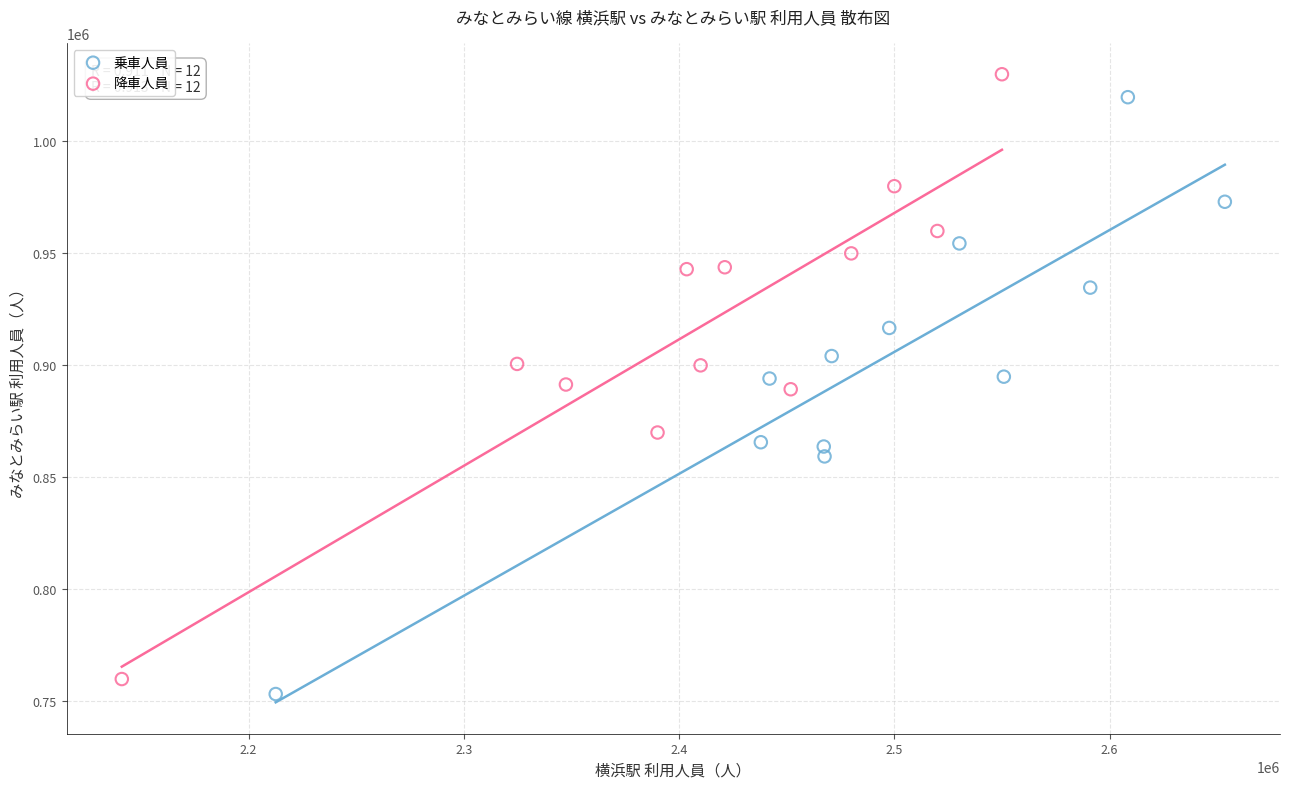

Which series has the largest Y range (max minus min)?

降車人員